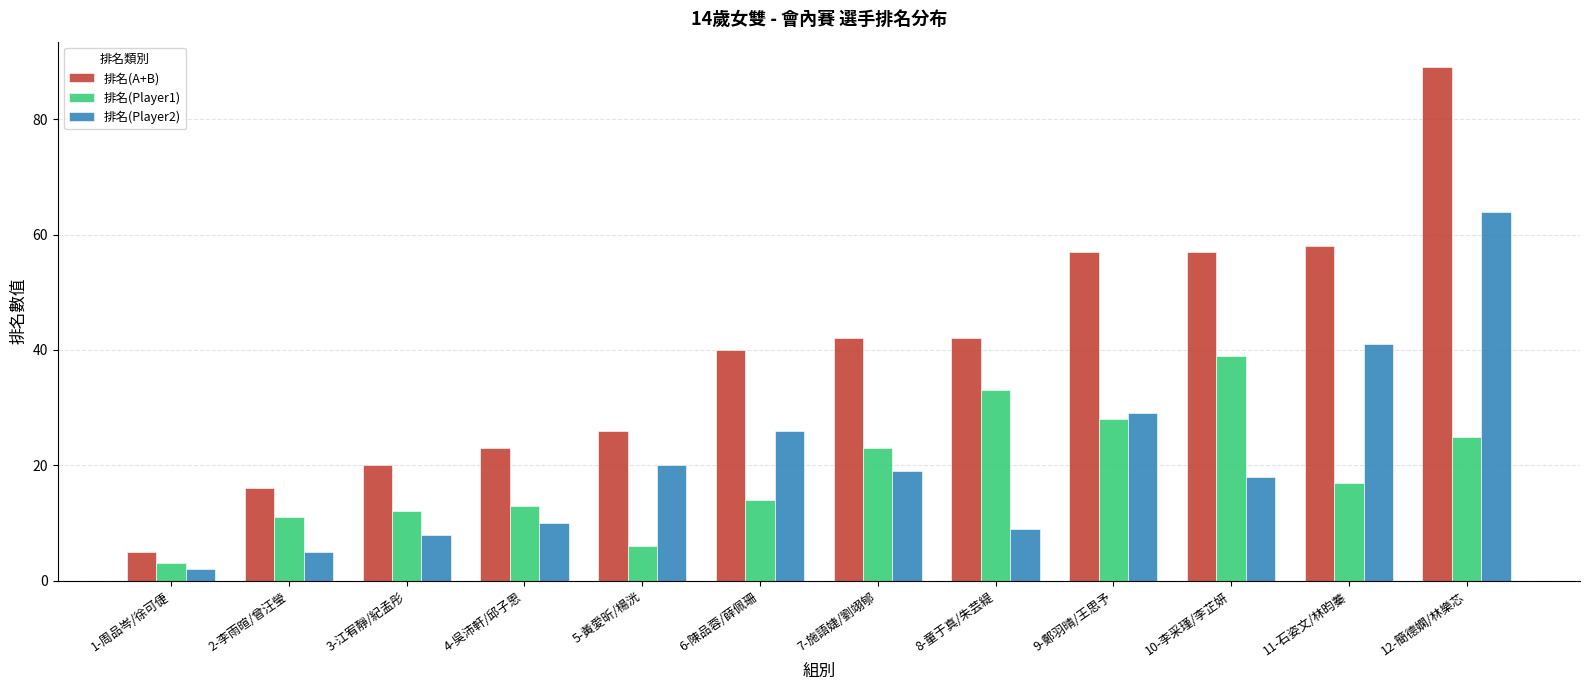

How many data points does each series have?

12